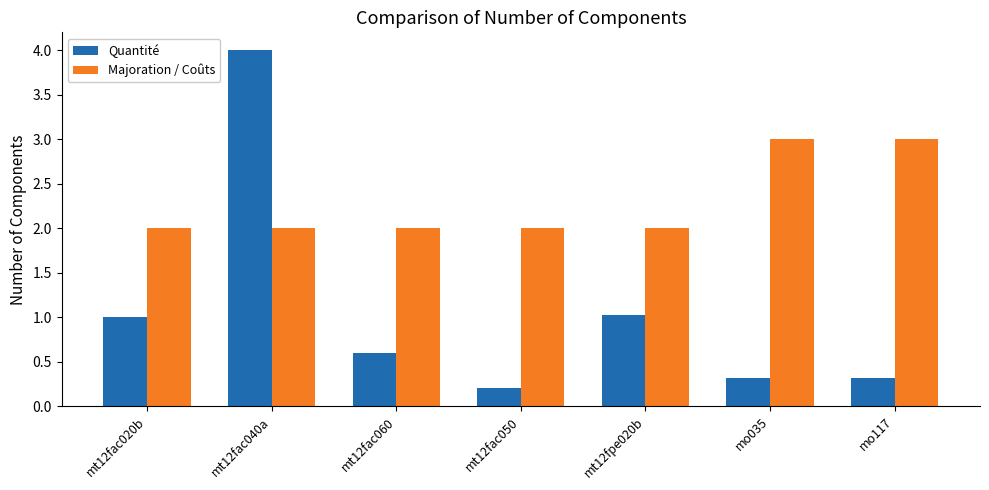

What are all the series names shown in the legend?

Quantité, Majoration / Coûts